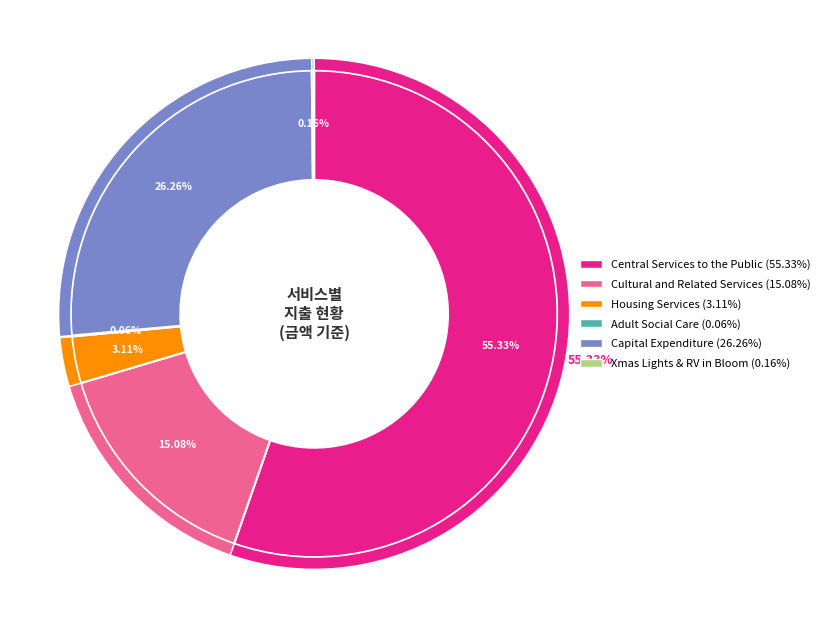

To the nearest percent, what portion does Housing Services represent?

3%